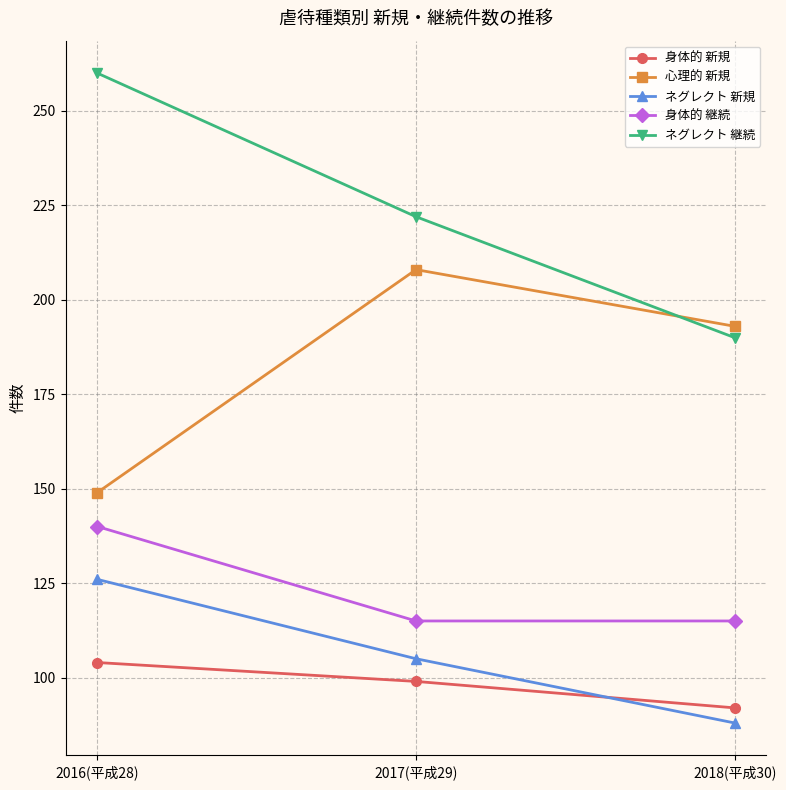

Which category has the lowest value in the 心理的 新規 series?

2016(平成28)